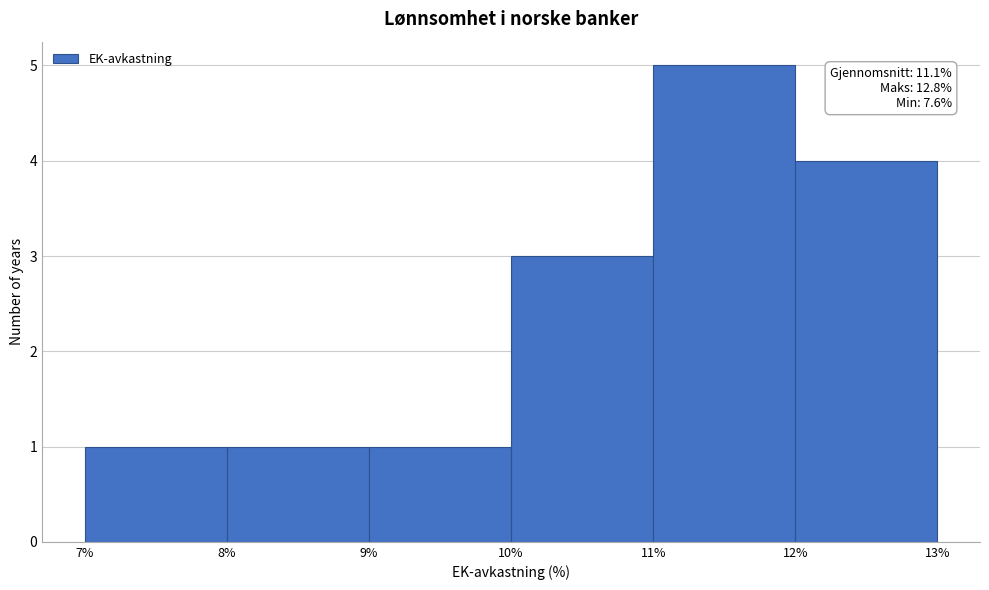

Which range on the x-axis has the tallest bar?

11% to 12%